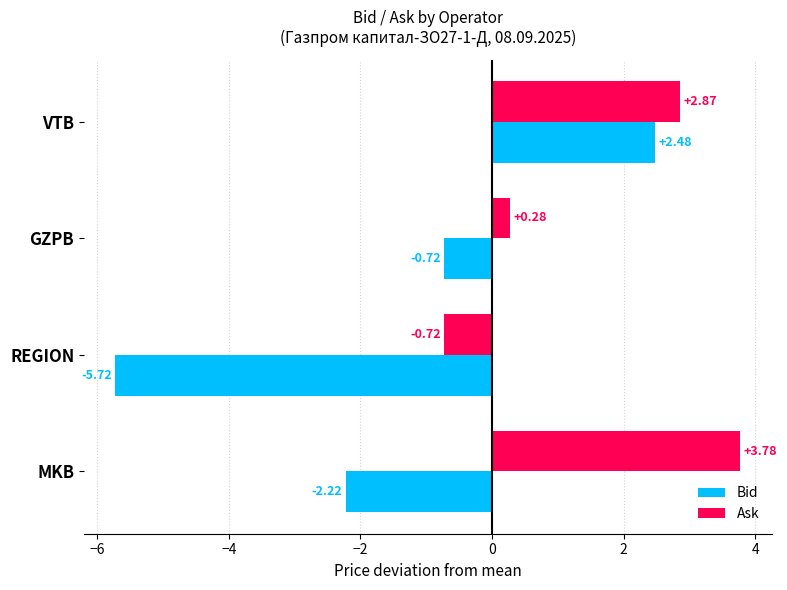

How many values in Bid are above zero?

1